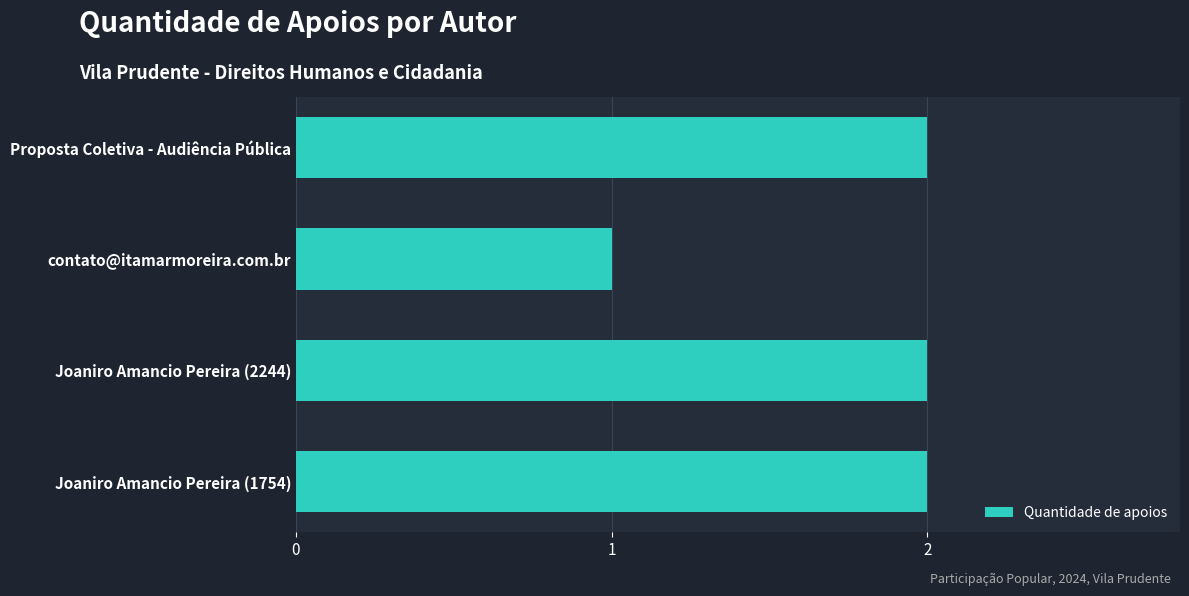

Reading top to bottom, what are all the values shown in this chart?

Proposta Coletiva - Audiência Pública=2	contato@itamarmoreira.com.br=1	Joaniro Amancio Pereira (2244)=2	Joaniro Amancio Pereira (1754)=2